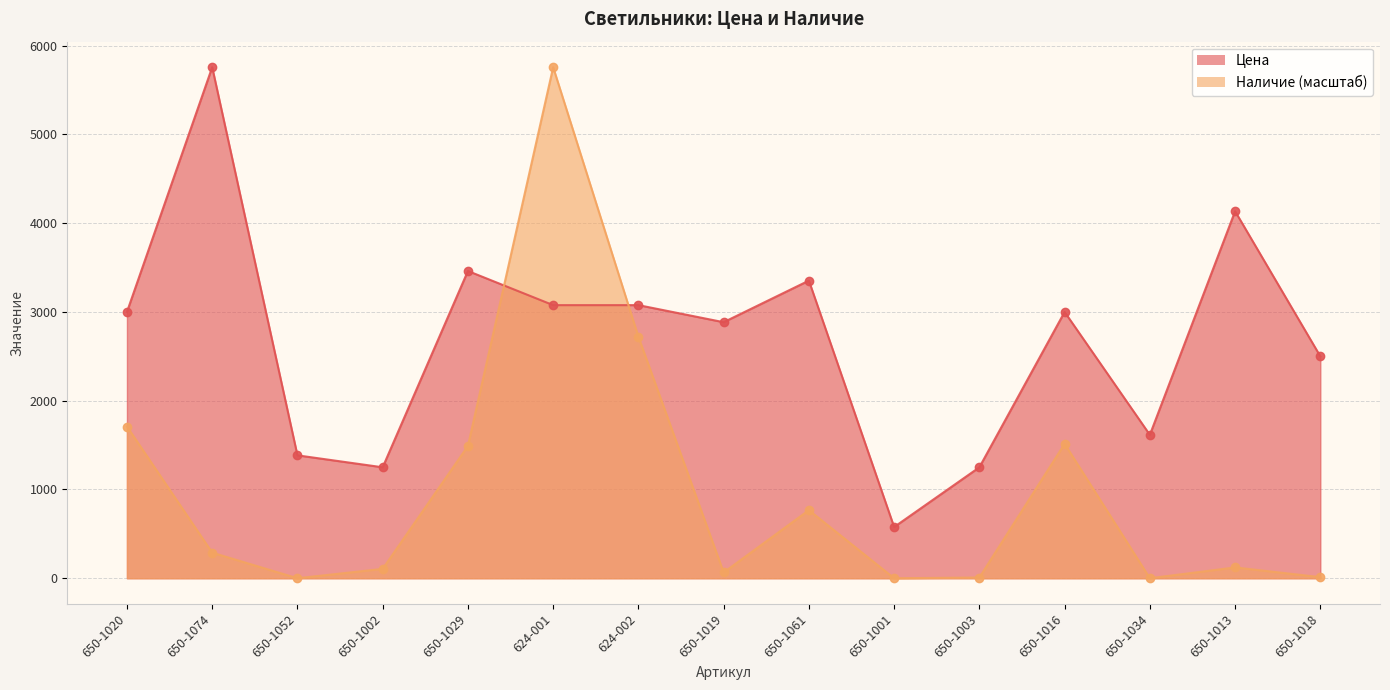

Rank the series by their average value, from highest to lowest.

Цена, Наличие